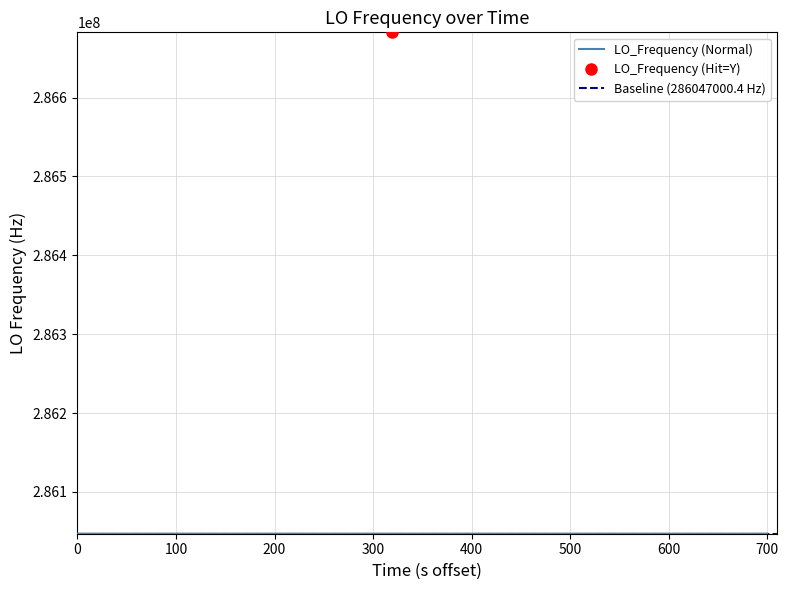

What is the sum of the values at 1 and 38?

572093998.8